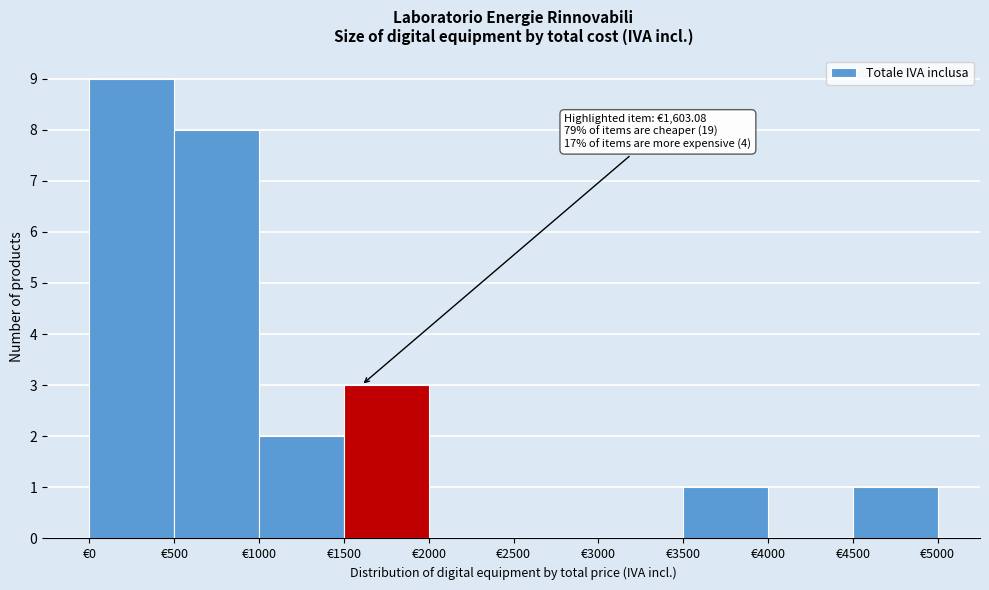

Which range on the x-axis has the tallest bar?

0 to 500